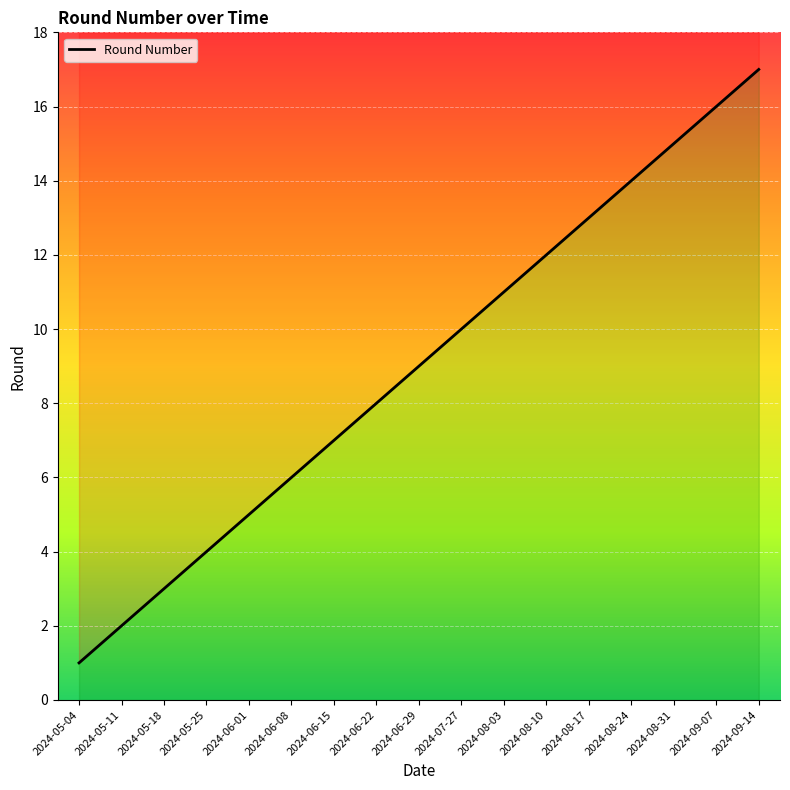

Which label corresponds to the largest value in the chart?

2024-09-14